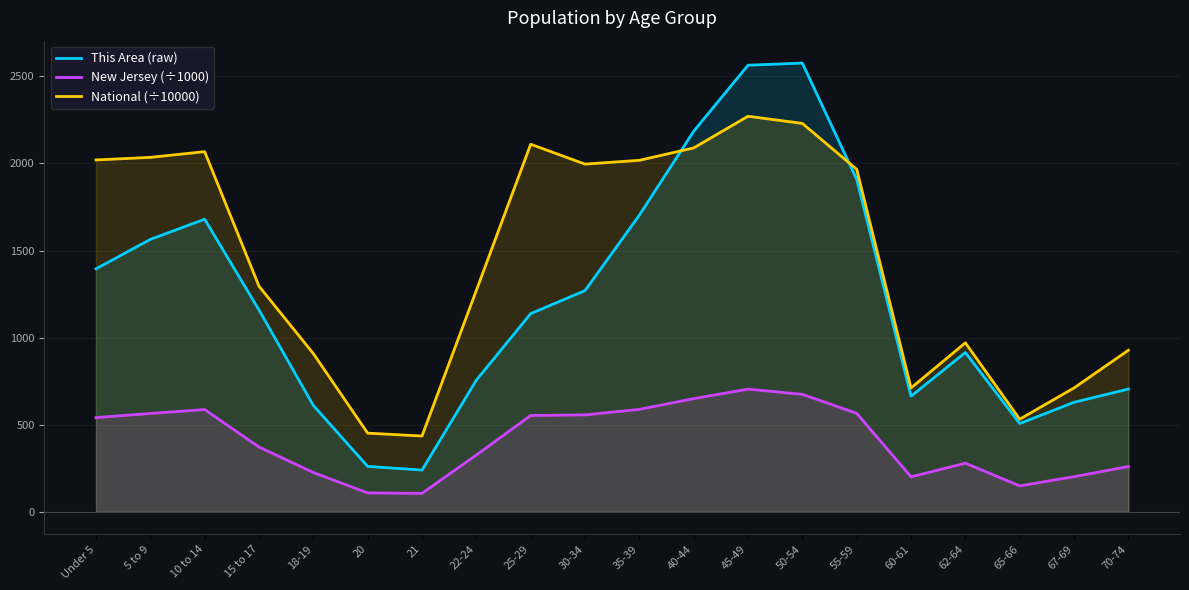

What position from the left is 67-69?

19